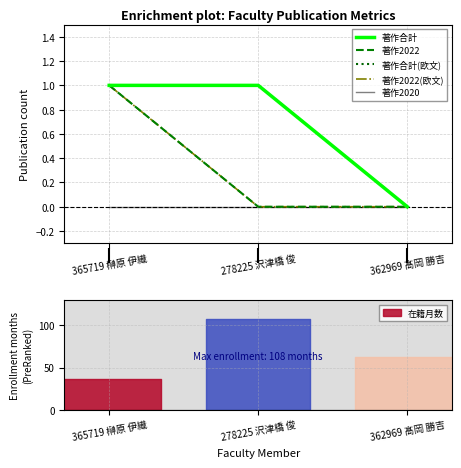

Is this an area chart (filled region under the line)?

No